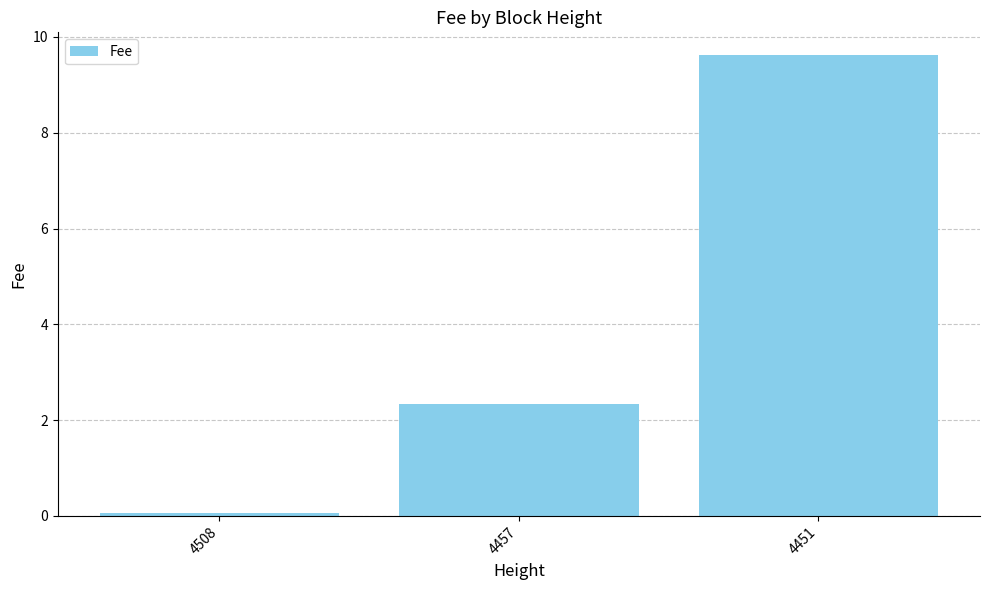

What is the difference between the values at 4508 and 4451?

9.5